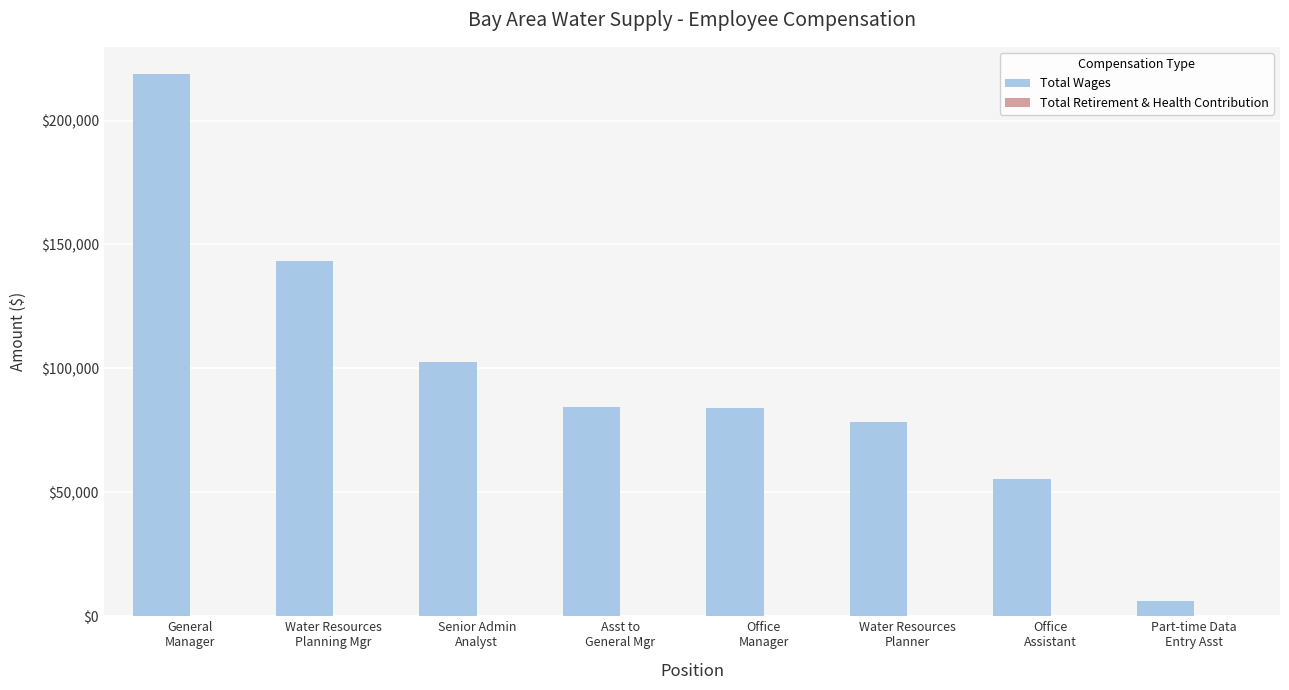

What is the sum of all values?

773163